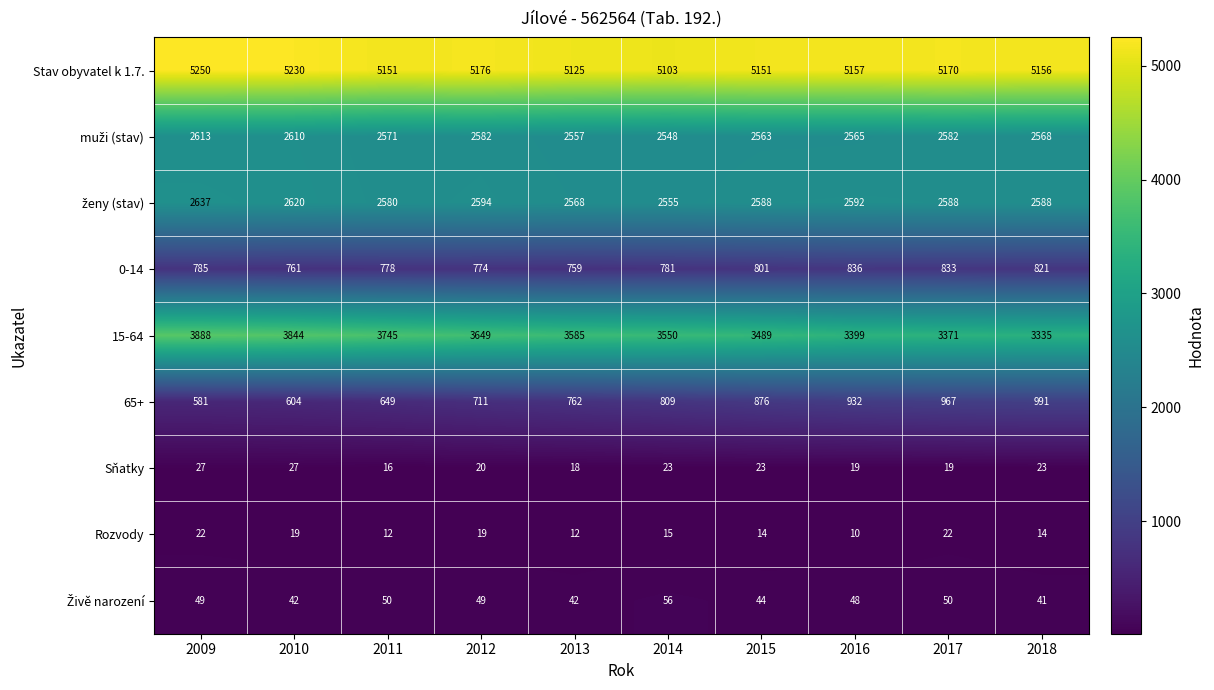

What is the lowest value of the 65+ series?

581